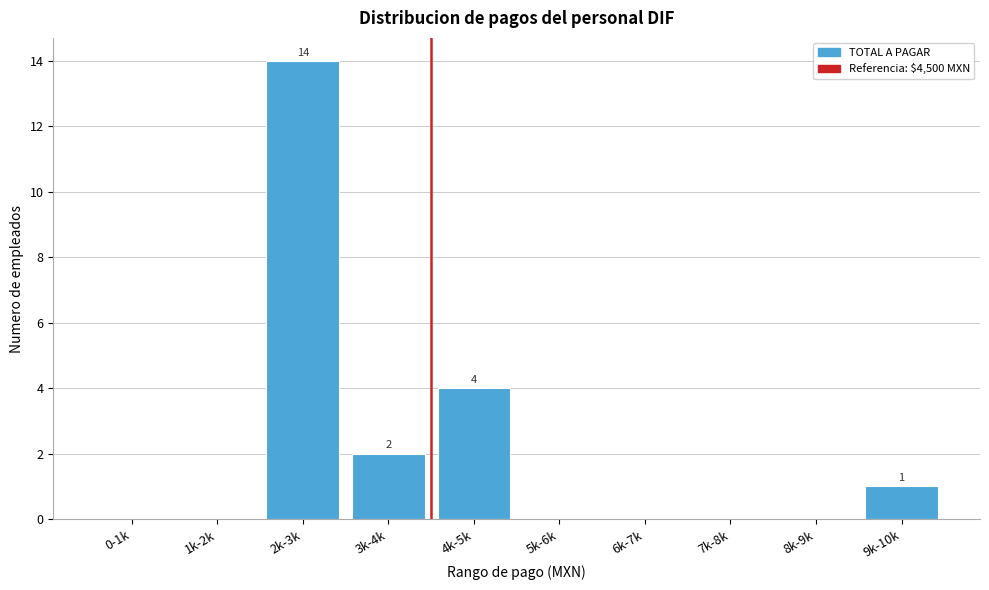

Reading right to left, list all the values displayed in this chart.

9k-10k=1	8k-9k=0	7k-8k=0	6k-7k=0	5k-6k=0	4k-5k=4	3k-4k=2	2k-3k=14	1k-2k=0	0-1k=0